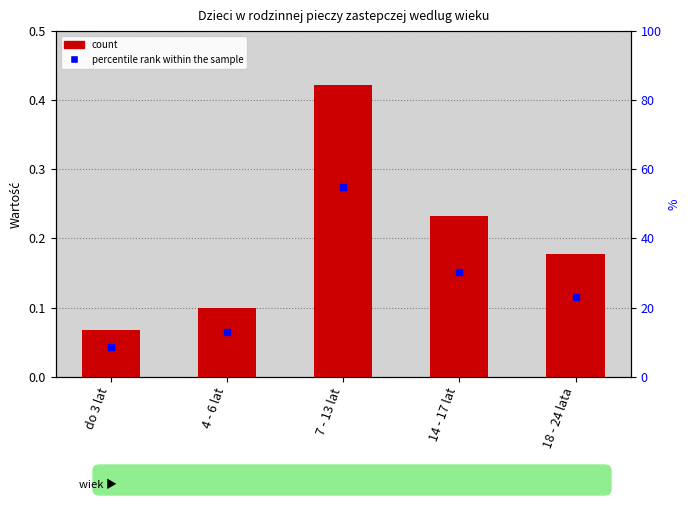

Rank the categories by value from lowest to highest.

do 3 lat, 4 - 6 lat, 18 - 24 lata, 14 - 17 lat, 7 - 13 lat